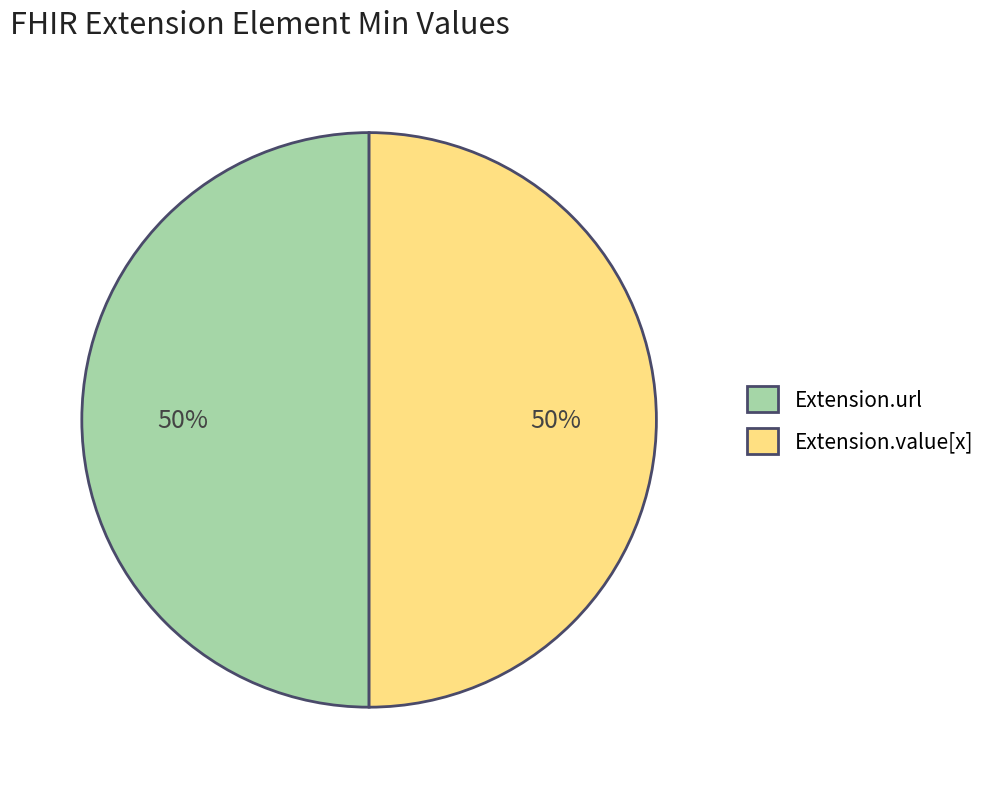

How many segments does this pie chart have?

2